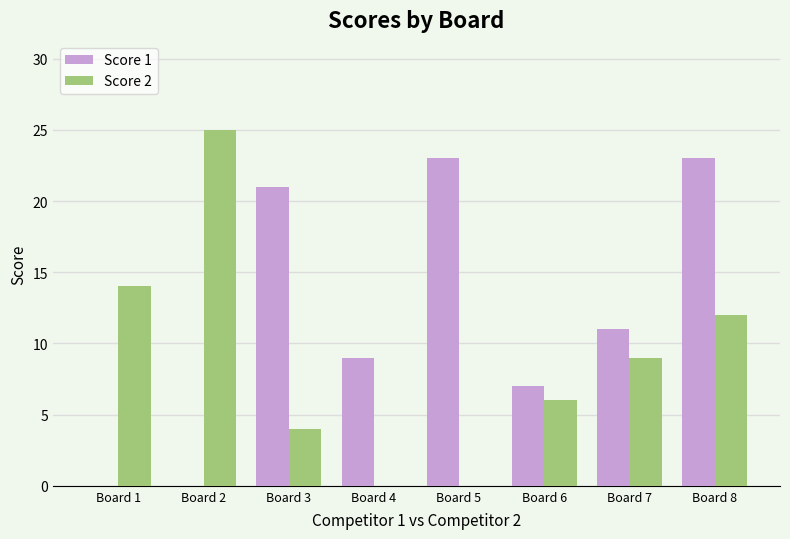

Are the bars horizontal?

No